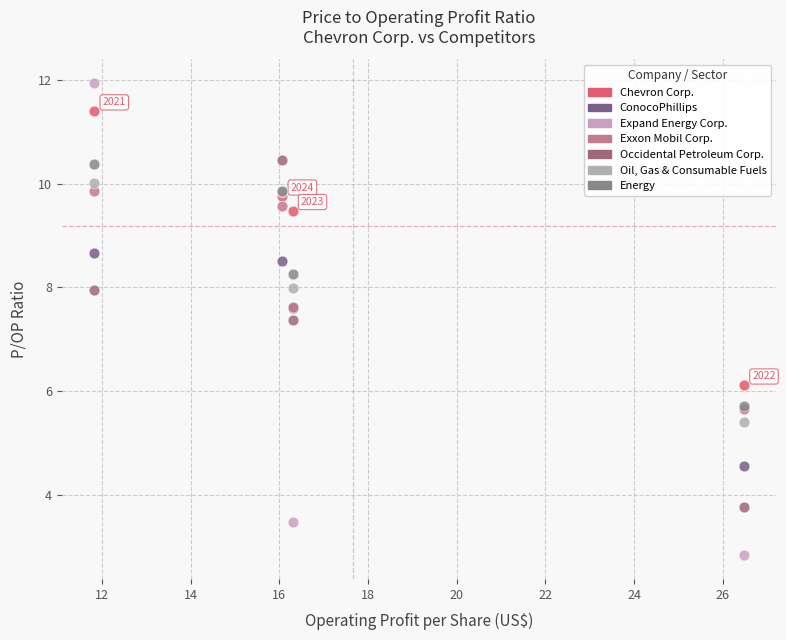

What are all the series names shown in the legend?

Chevron Corp., ConocoPhillips, Expand Energy Corp., Exxon Mobil Corp., Occidental Petroleum Corp., Oil, Gas & Consumable Fuels, Energy